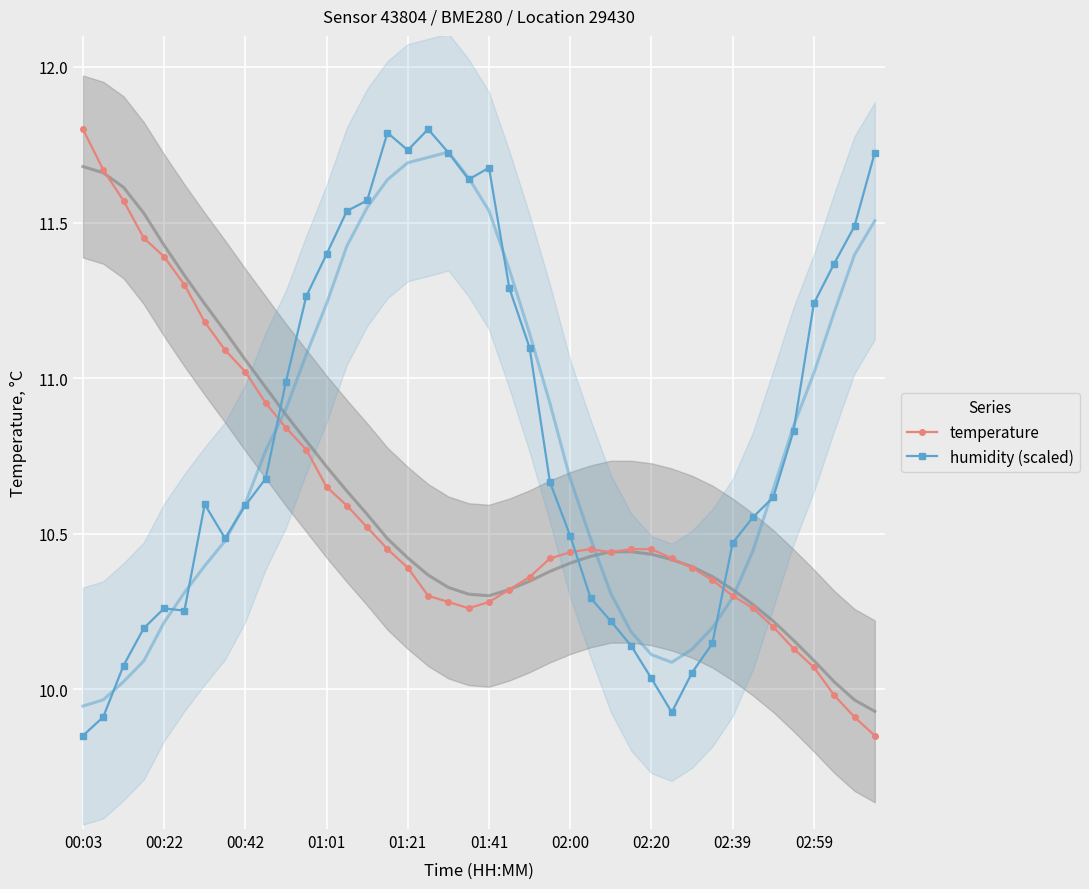

True or false: temperature and humidity (scaled) intersect in this chart.

True